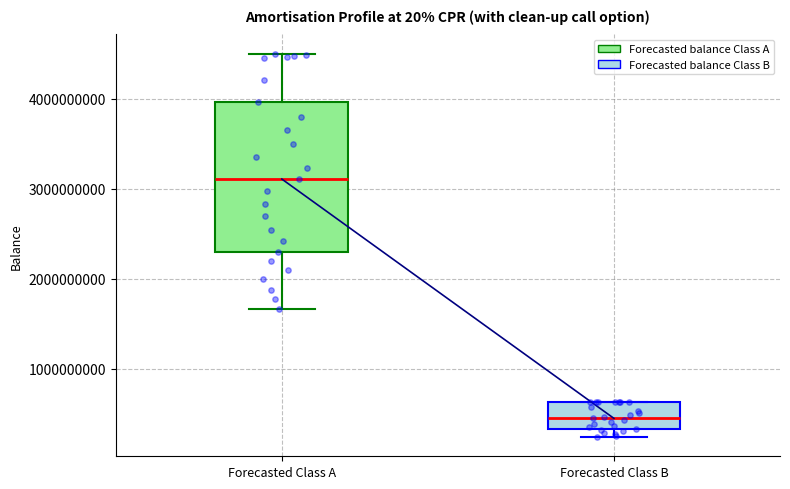

Reading left to right, transcribe this box plot: for each box, give where its median line is, the range the box spans, and where its two whiskers end, as read against the y-axis. The values are not printed on the chart, so give them approximately, as read against the axis.

Forecasted Class A: median 3100000000, box 2300000000 to 4000000000, whiskers 1700000000 to 4500000000
Forecasted Class B: median 400000000, box 300000000 to 600000000, whiskers 200000000 to 600000000